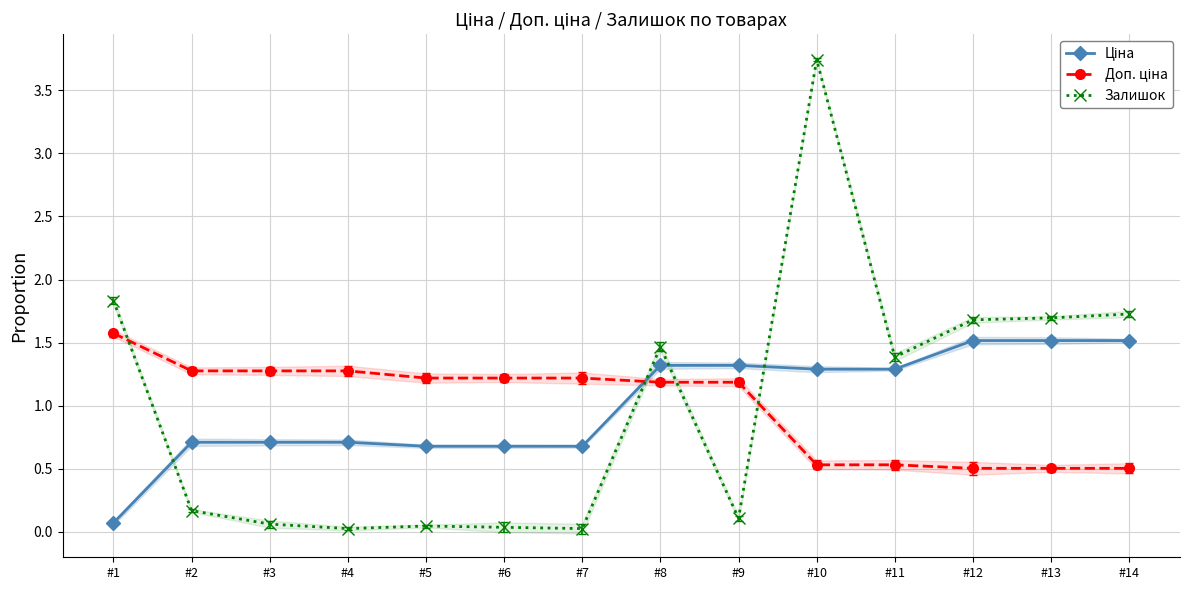

Which category has the lowest value in the Ціна series?

#1